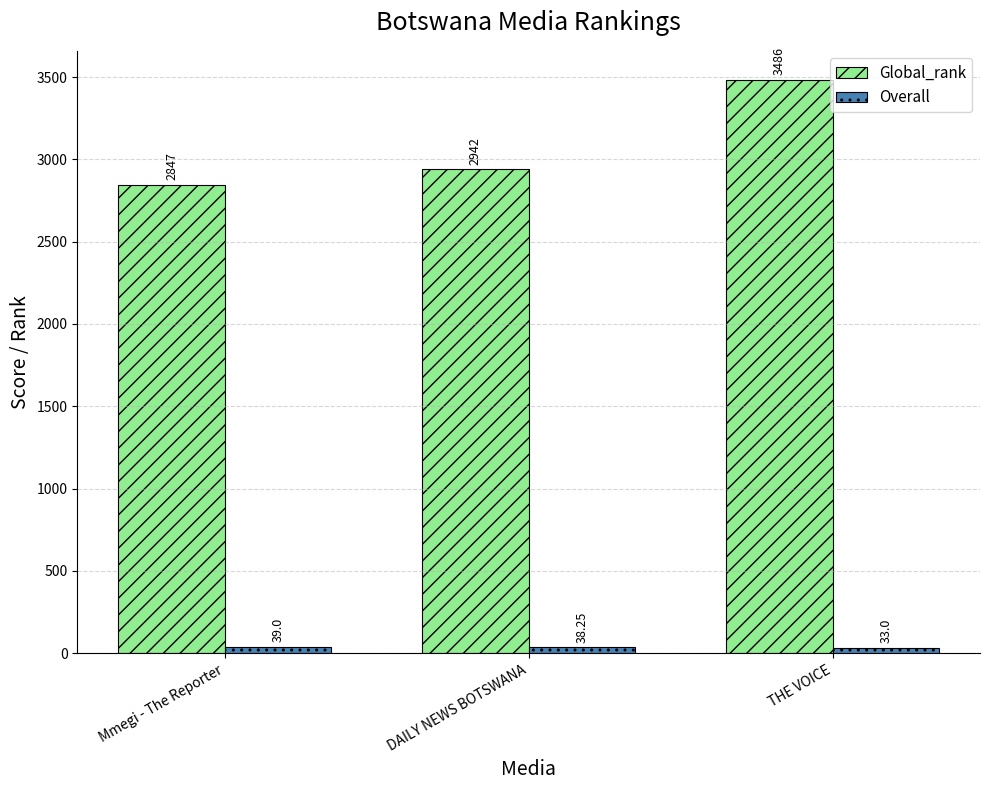

Where is Global_rank nearest to the value 3166?

DAILY NEWS BOTSWANA